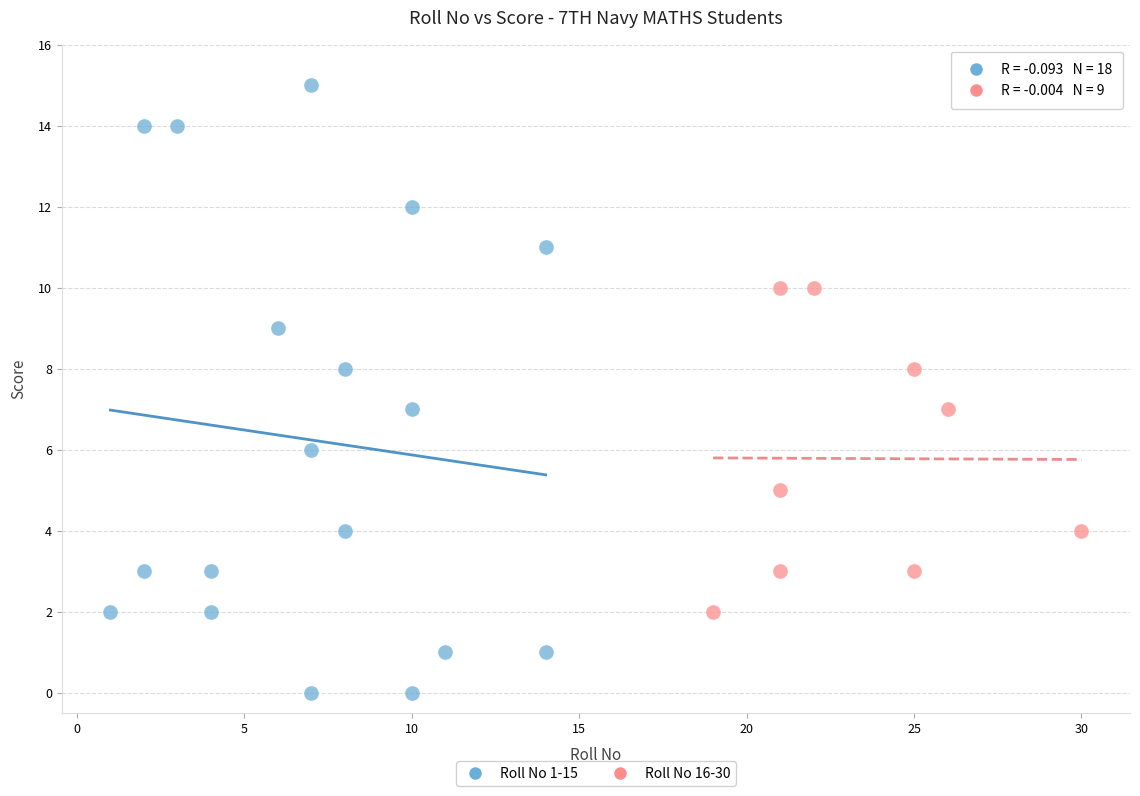

Which series has the widest spread of Y values?

Roll No 1-15